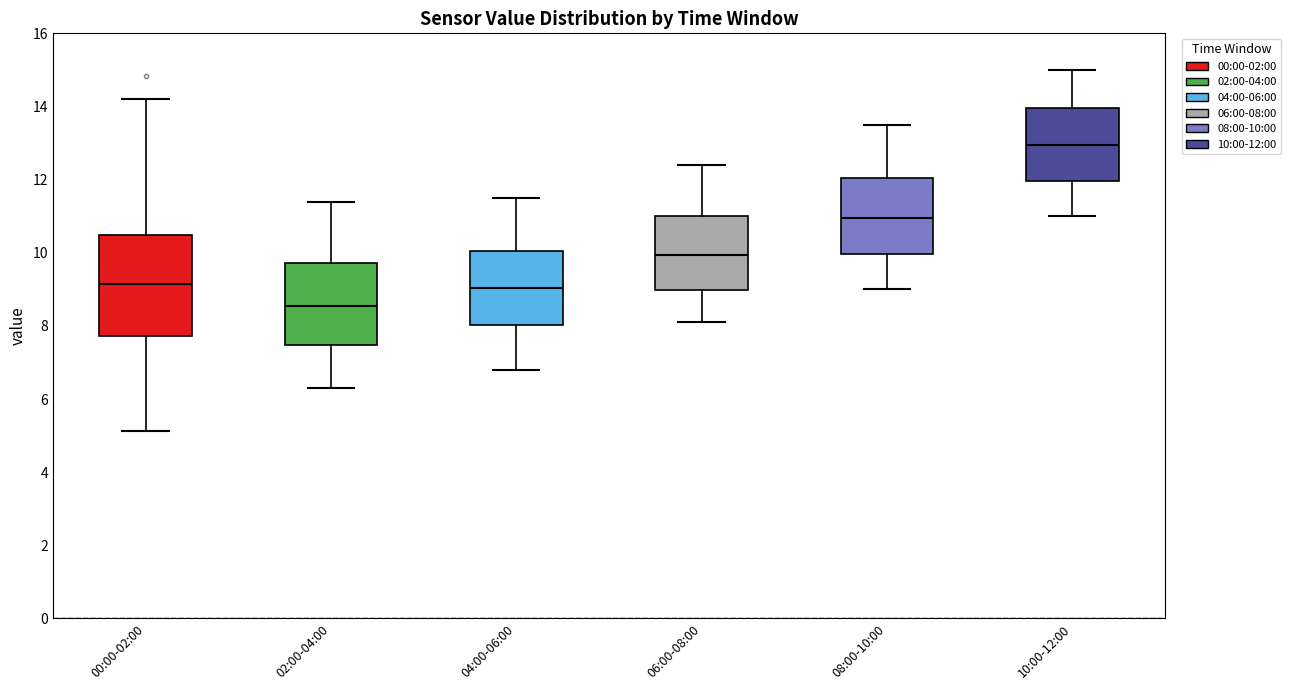

Reading left to right, read every box against the y-axis: the position of its median line, the range the box covers, and the ends of its whiskers. The values are not printed on the chart, so give them approximately, as read against the axis.

00:00-02:00: median 9.2, box 7.8 to 10.4, whiskers 5.2 to 14.2
02:00-04:00: median 8.6, box 7.4 to 9.8, whiskers 6.4 to 11.4
04:00-06:00: median 9.0, box 8.0 to 10.0, whiskers 6.8 to 11.6
06:00-08:00: median 10.0, box 9.0 to 11.0, whiskers 8.2 to 12.4
08:00-10:00: median 11.0, box 10.0 to 12.0, whiskers 9.0 to 13.6
10:00-12:00: median 13.0, box 12.0 to 14.0, whiskers 11.0 to 15.0